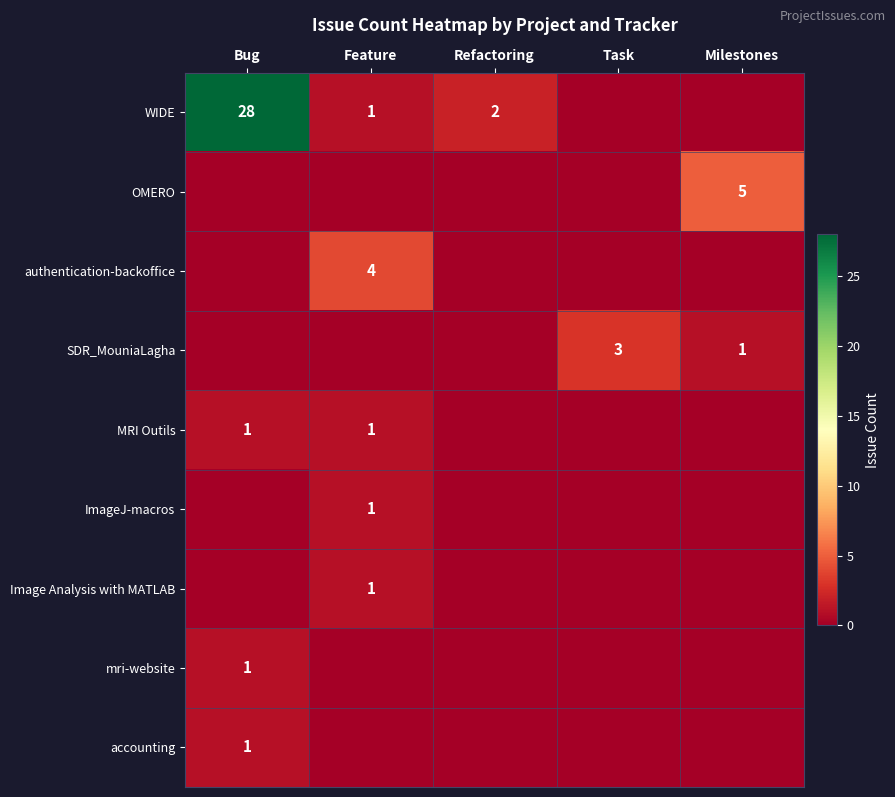

Count the number of data series in this chart.

9